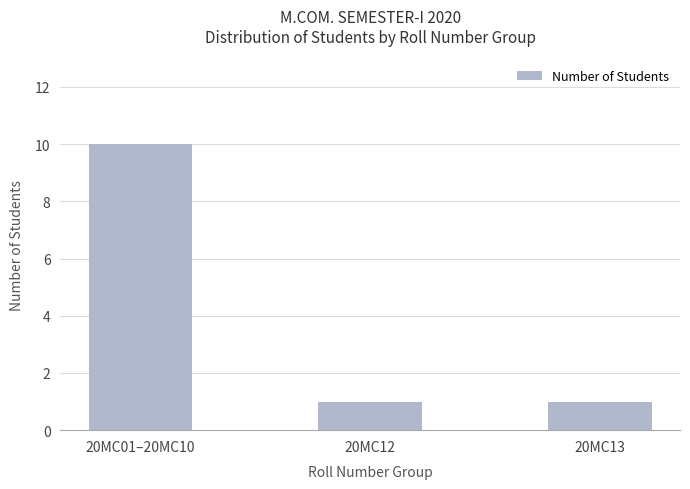

Between 20MC01–20MC10 and 20MC12, which is larger?

20MC01–20MC10